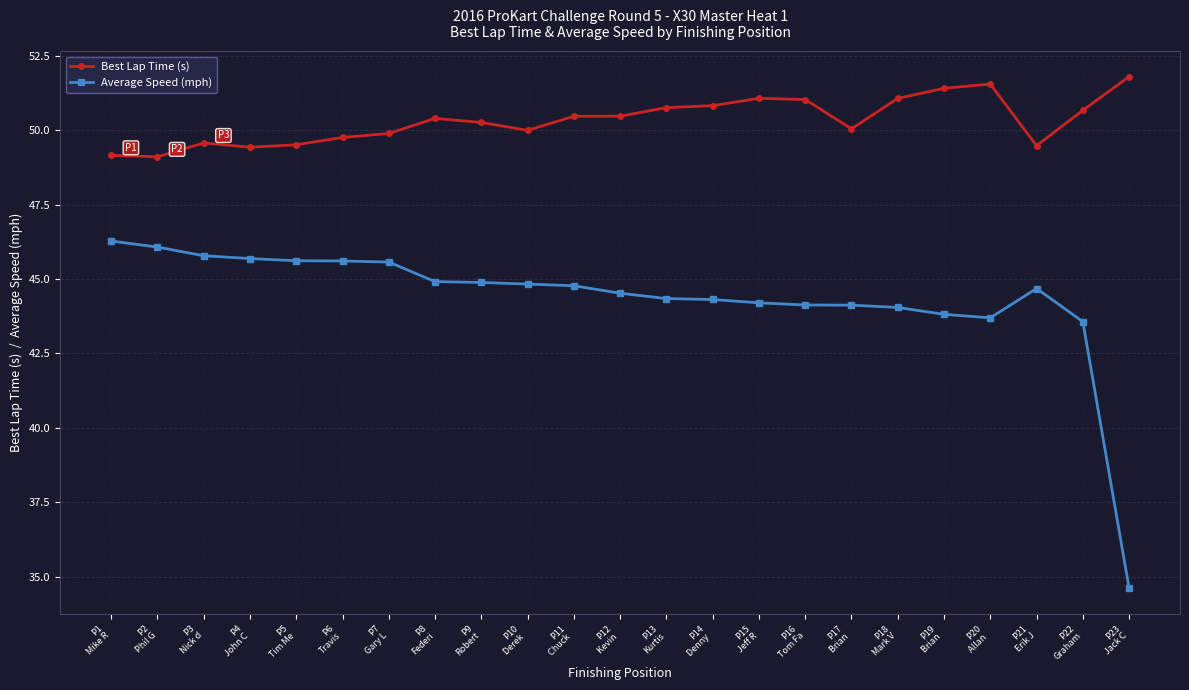

How many data points does each series have?

23